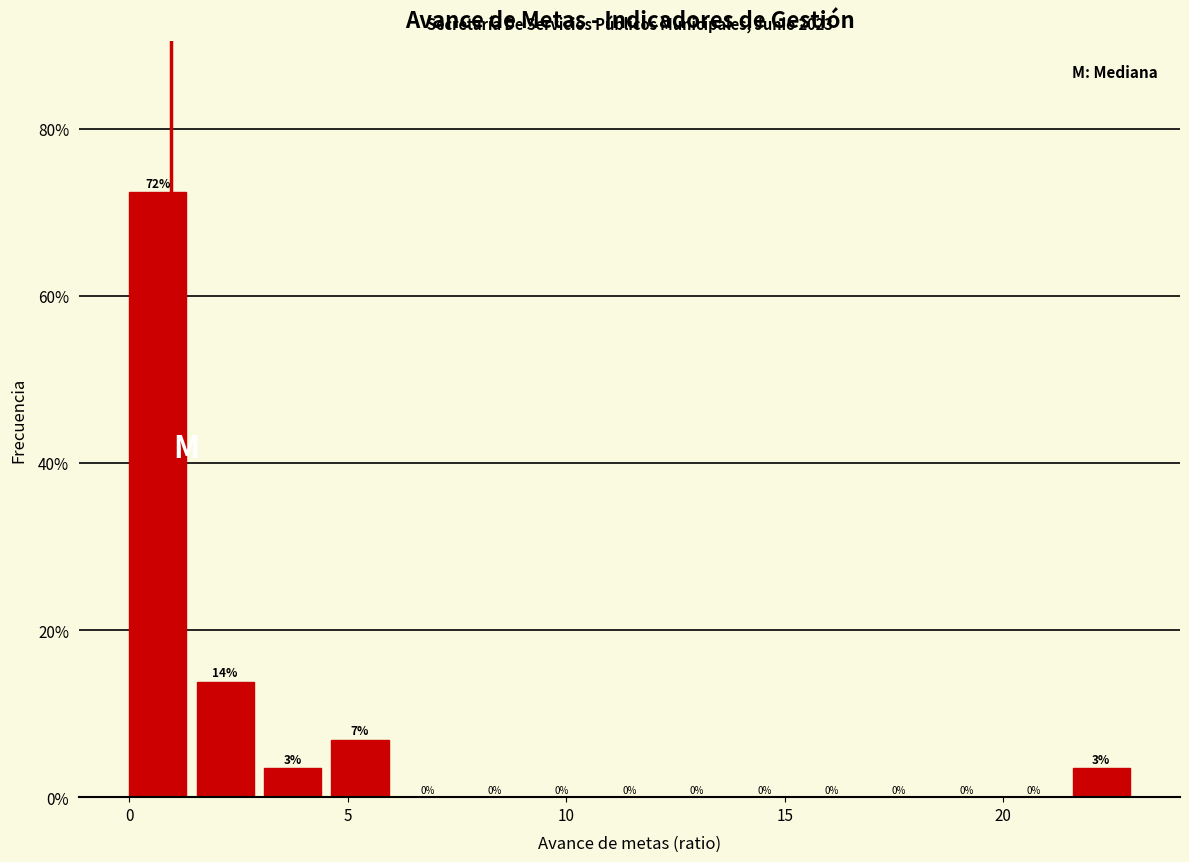

Around what value on the x-axis is the tallest bar? Give the approximate position of its centre, as read against the axis.

0.5